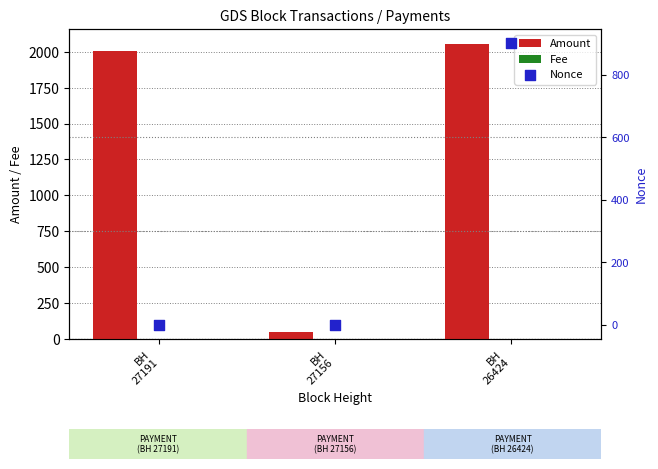

What is the total value across all series at BH
26424?

2957.9